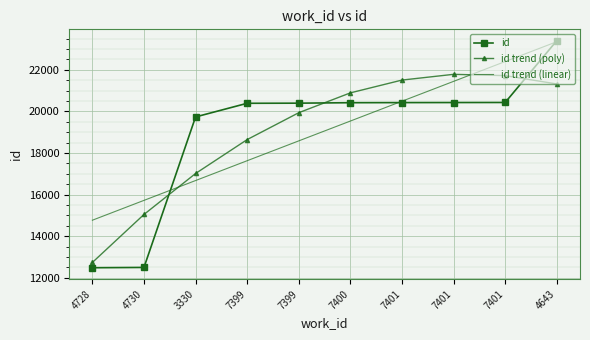

What are all the series names shown in the legend?

id, id trend (poly), id trend (linear)